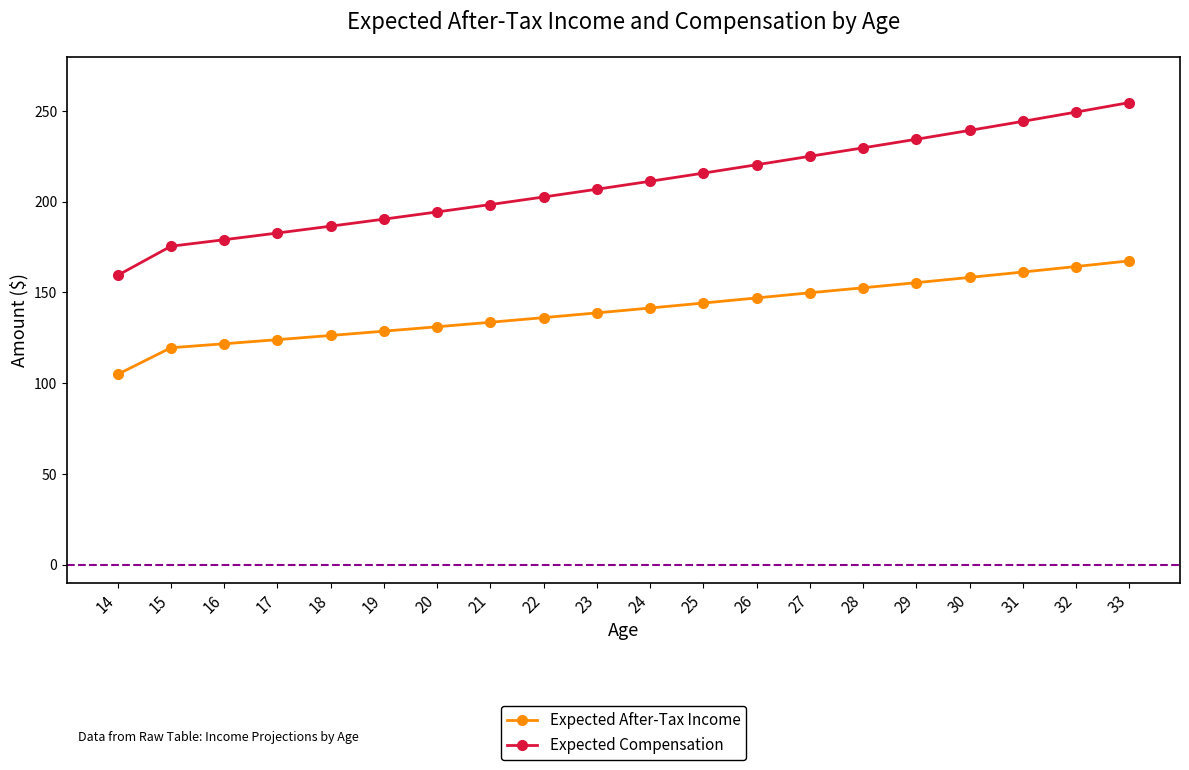

What is the average value of the Expected After-Tax Income series?

14028.8